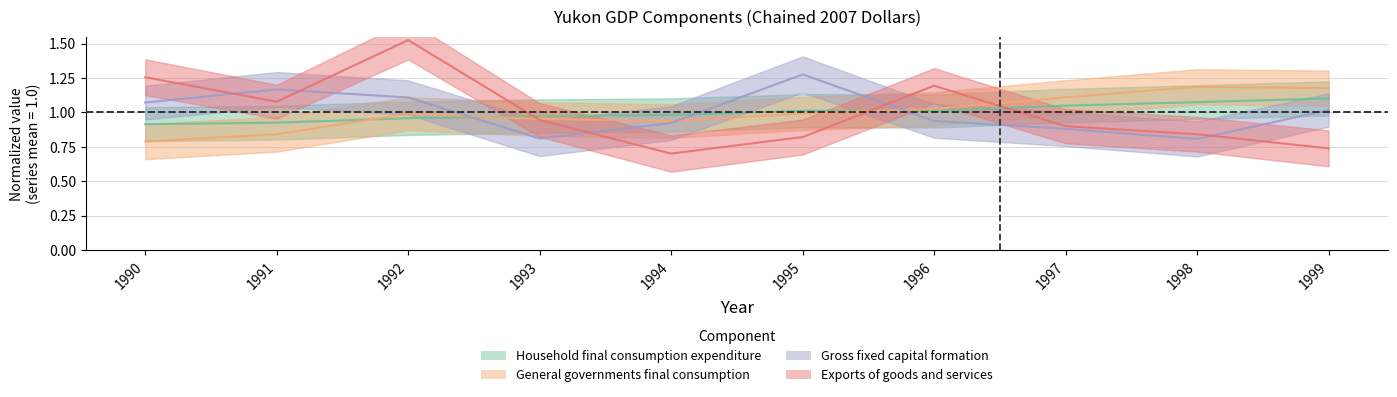

Which series has the largest total across all categories?

Household final consumption expenditure